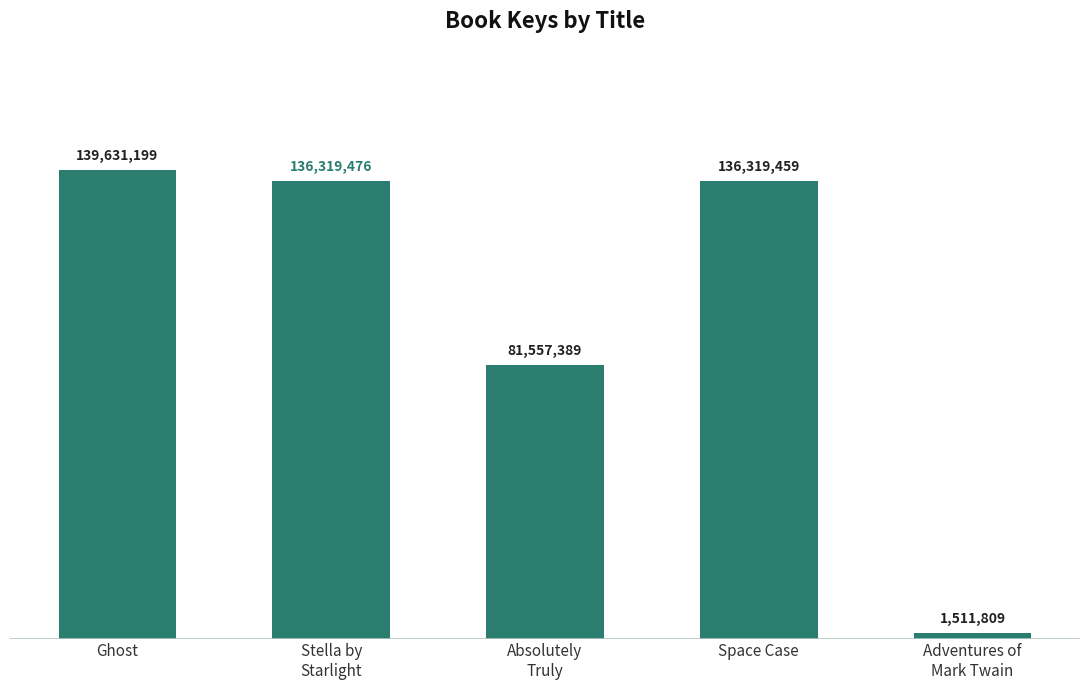

What is the label of the 1st bar from the right?

Adventures of
Mark Twain